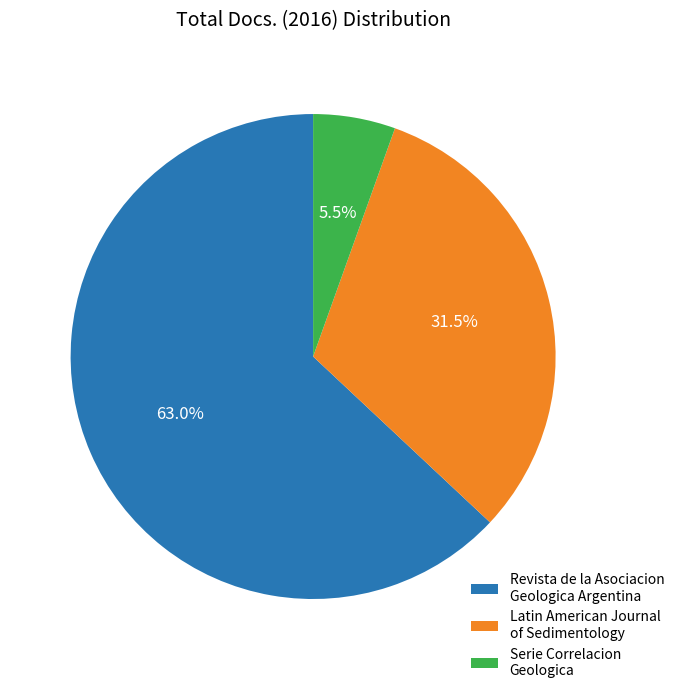

Which slice is the smallest?

Serie Correlacion Geologica